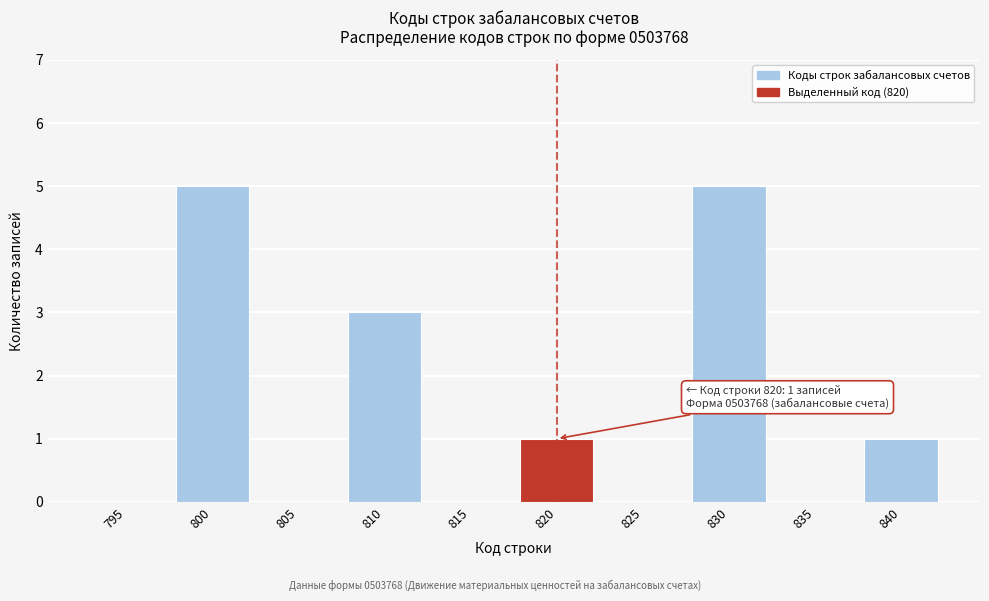

Reading left to right, what are all the values shown in this chart?

795=0	800=5	805=0	810=3	815=0	820=1	825=0	830=5	835=0	840=1